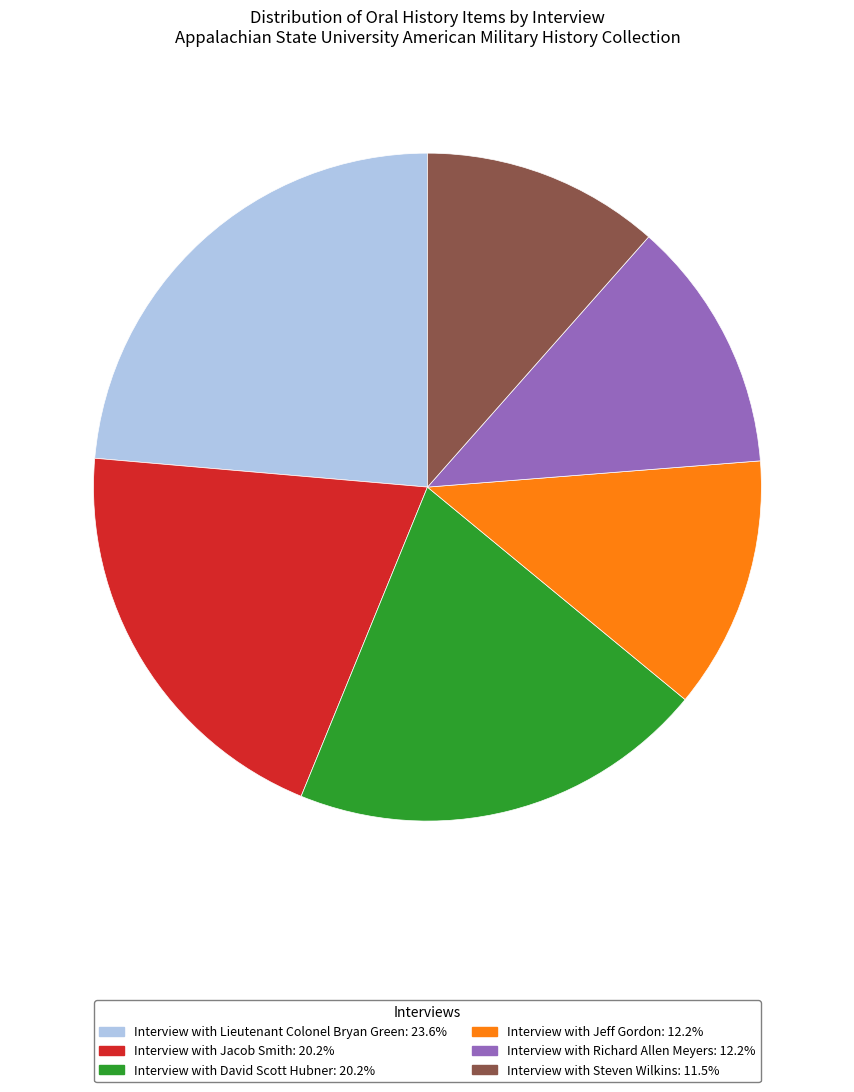

The Interview with Jeff Gordon slice represents 12% of the pie. True or false?

True